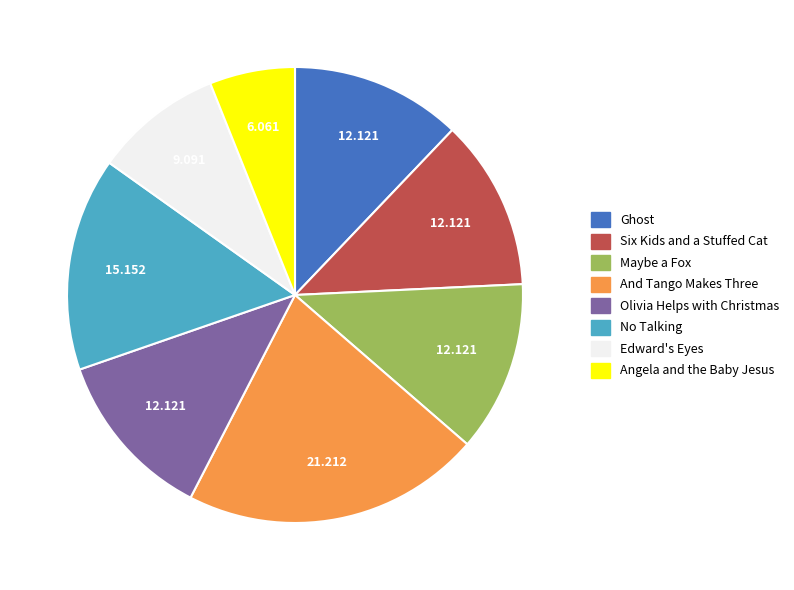

The No Talking slice represents 7% of the pie. True or false?

False